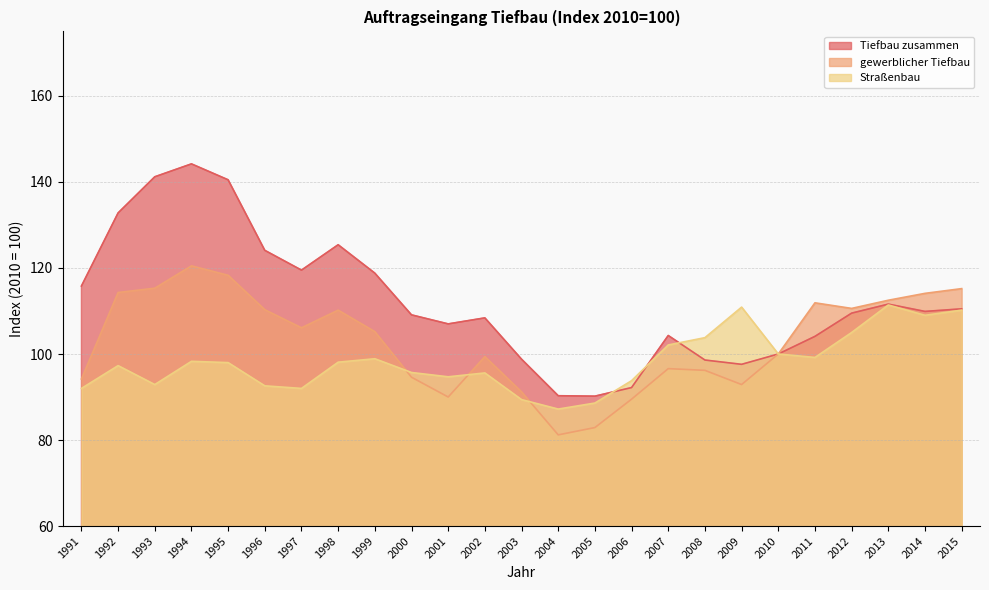

What is the sum of all gewerblicher Tiefbau values?

2573.2